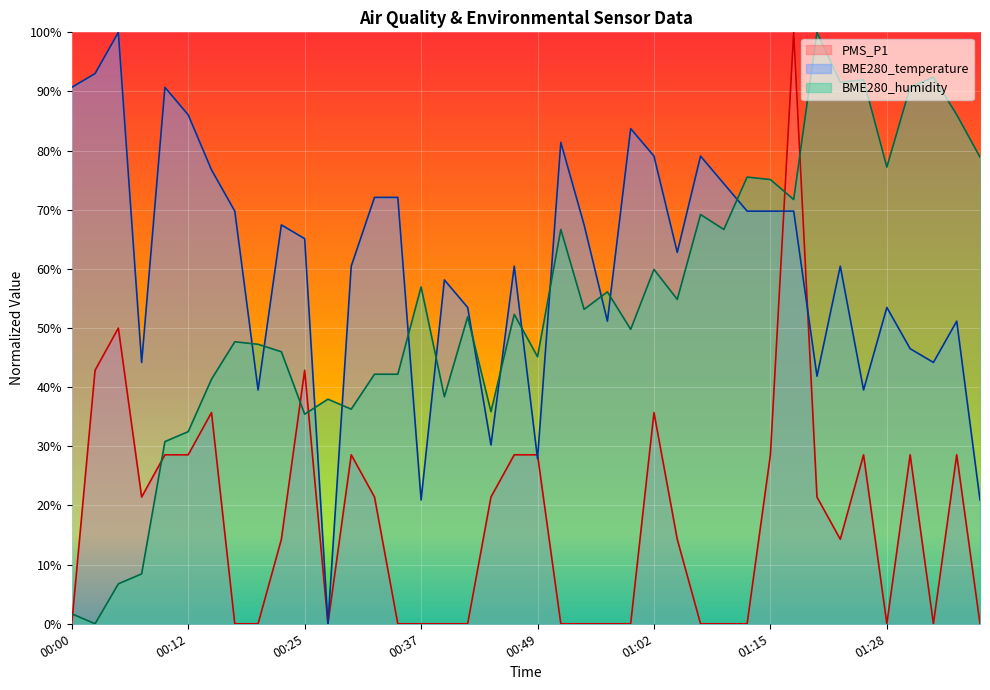

What is the value of the BME280_humidity point at the 36th from the left?

77.2